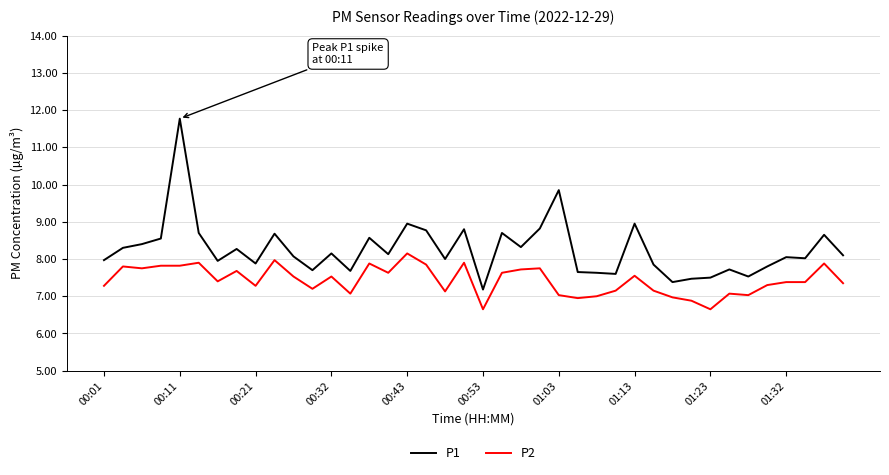

True or false: P2 and P1 intersect in this chart.

False